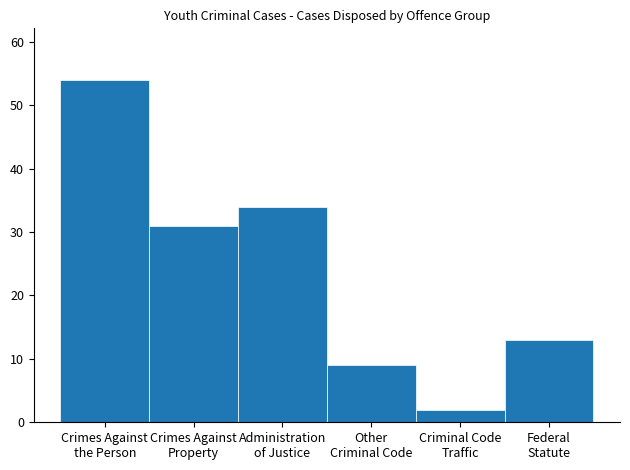

Reading left to right, transcribe all the data shown in this chart.

54	31	34	9	2	13